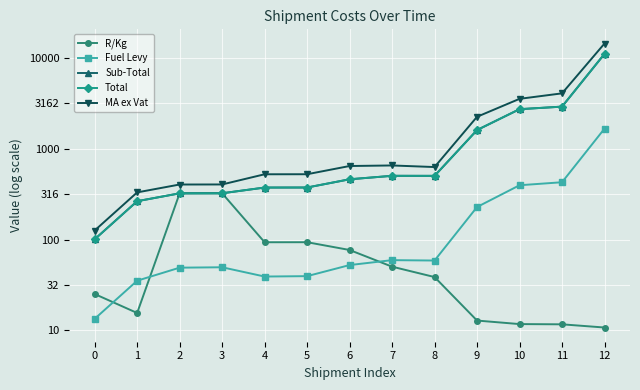

Does the chart have visible grid lines?

Yes